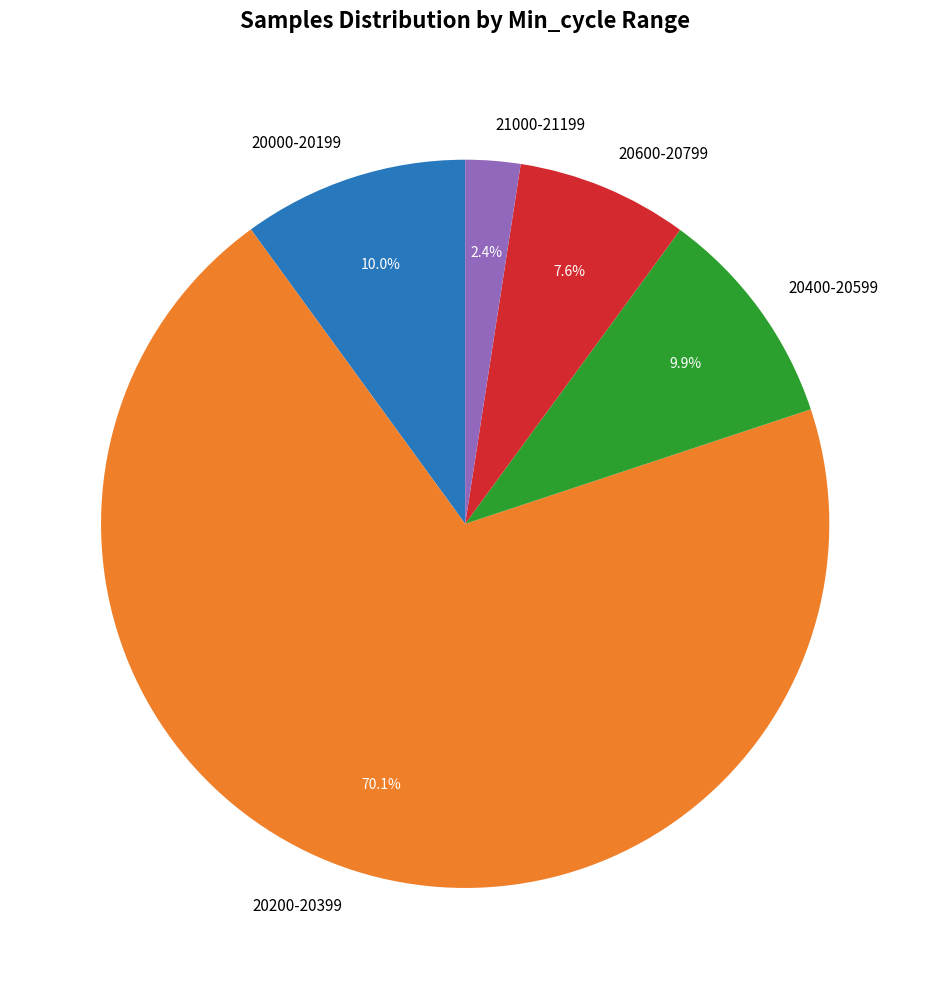

Which has a higher value, 20600-20799 or 21000-21199?

20600-20799